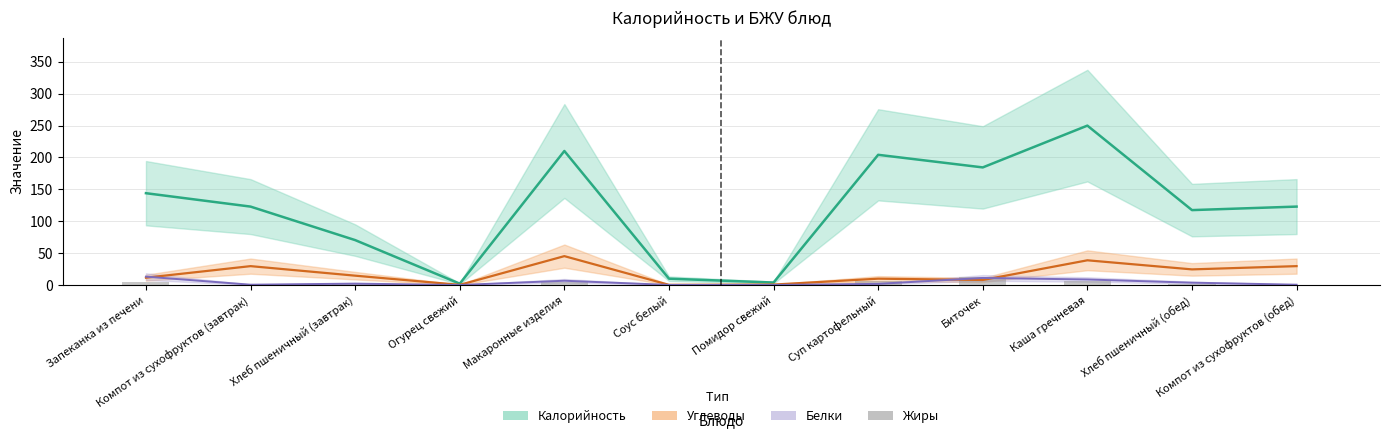

How many groups of bars are there?

12